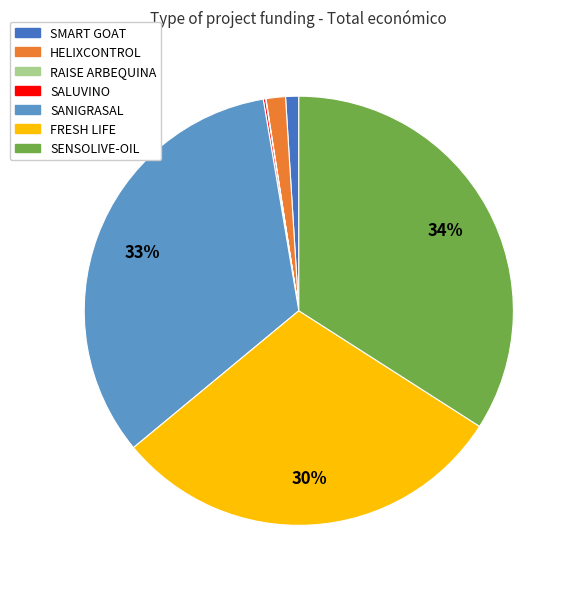

To the nearest percent, what is the difference between the largest and smallest slice percentages?

34%